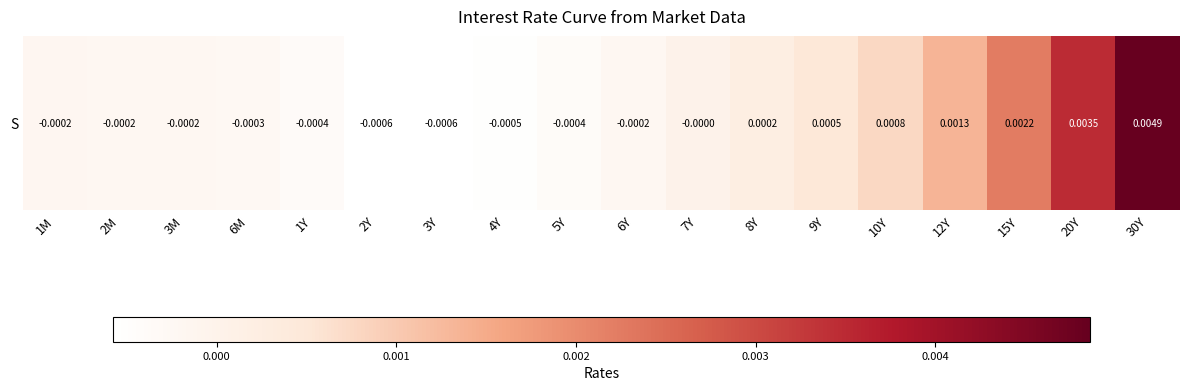

Rank the categories by value from highest to lowest.

30Y, 20Y, 15Y, 12Y, 10Y, 9Y, 8Y, 7Y, 1M, 2M, 3M, 6Y, 6M, 1Y, 5Y, 4Y, 2Y, 3Y